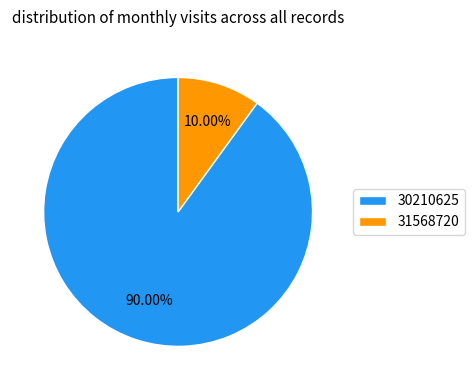

Rank the categories by value from lowest to highest.

31568720, 30210625